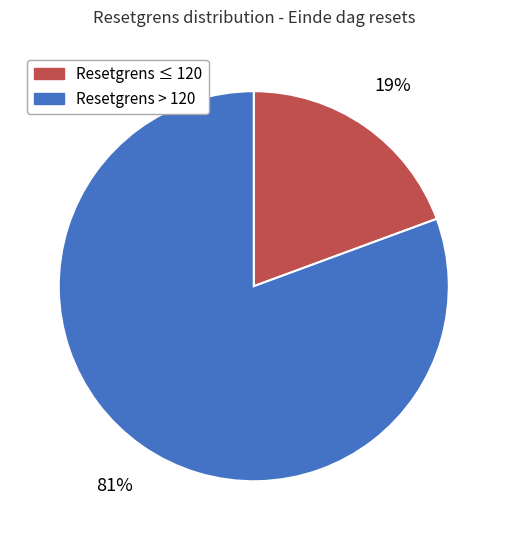

How many segments does this pie chart have?

2